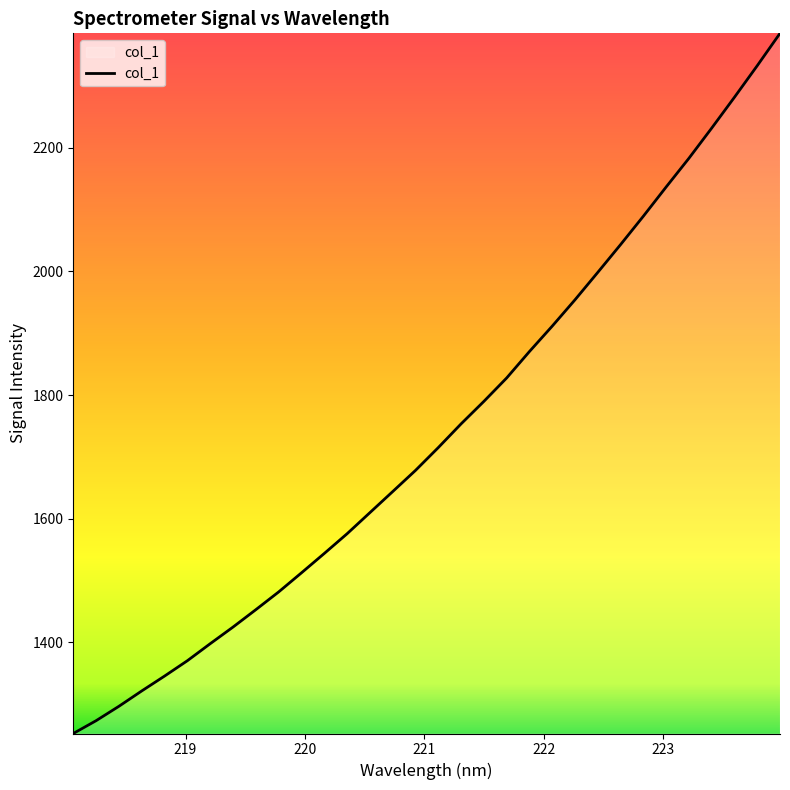

What is the difference between the maximum and minimum values?

1132.0